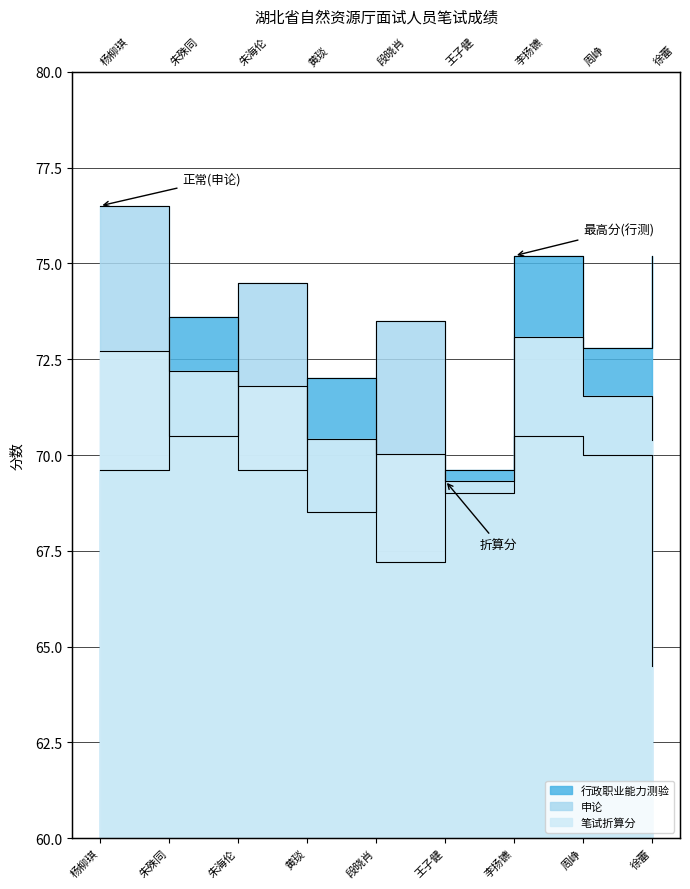

Reading left to right, list all the values displayed in this chart.

行政职业能力测验: 杨柳琪=69.6	朱殊同=73.6	朱海伦=69.6	黄琰=72.0	段晓肖=67.2	王子健=69.6	李扬镳=75.2	周峥=72.8	徐蕾=75.2
申论: 杨柳琪=76.5	朱殊同=70.5	朱海伦=74.5	黄琰=68.5	段晓肖=73.5	王子健=69.0	李扬镳=70.5	周峥=70.0	徐蕾=64.5
笔试折算分: 杨柳琪=72.7	朱殊同=72.2	朱海伦=71.8	黄琰=70.4	段晓肖=70.0	王子健=69.3	李扬镳=73.1	周峥=71.5	徐蕾=70.4